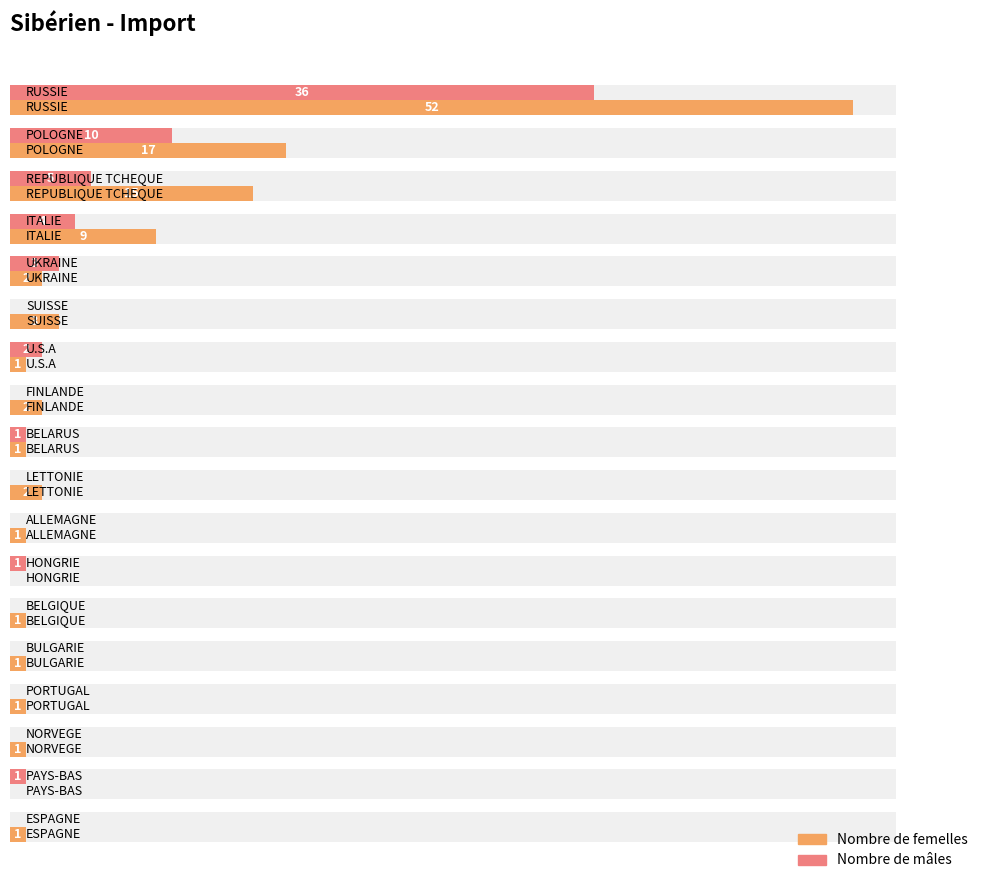

What is the difference between the maximum and minimum values in the Nombre de mâles series?

36